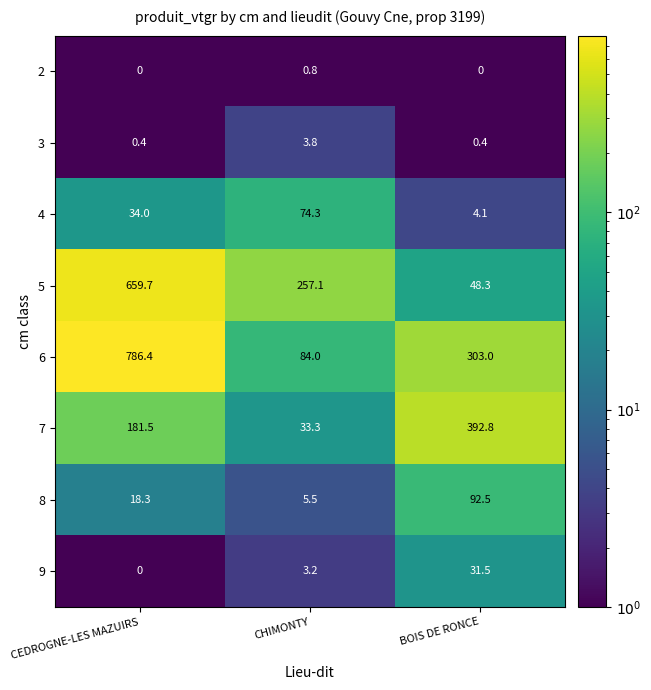

Which series changed the most between CHIMONTY and BOIS DE RONCE?

7